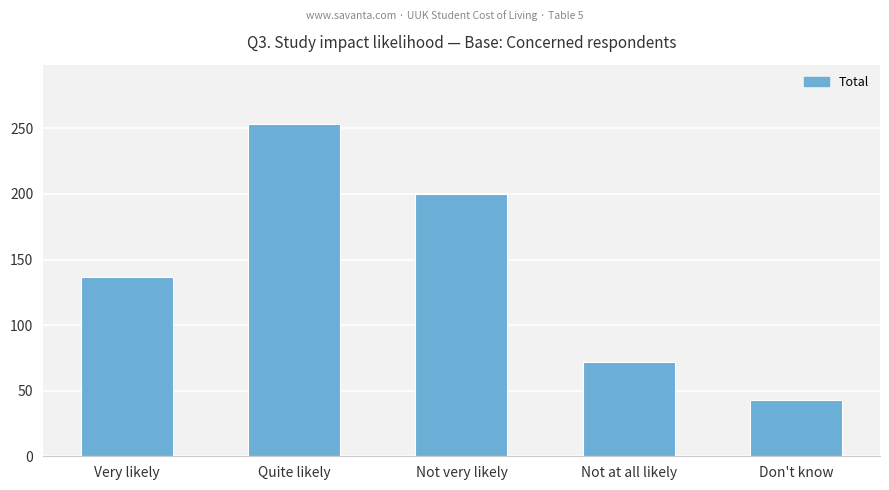

List the labels in order of value, largest first.

Quite likely, Not very likely, Very likely, Not at all likely, Don't know